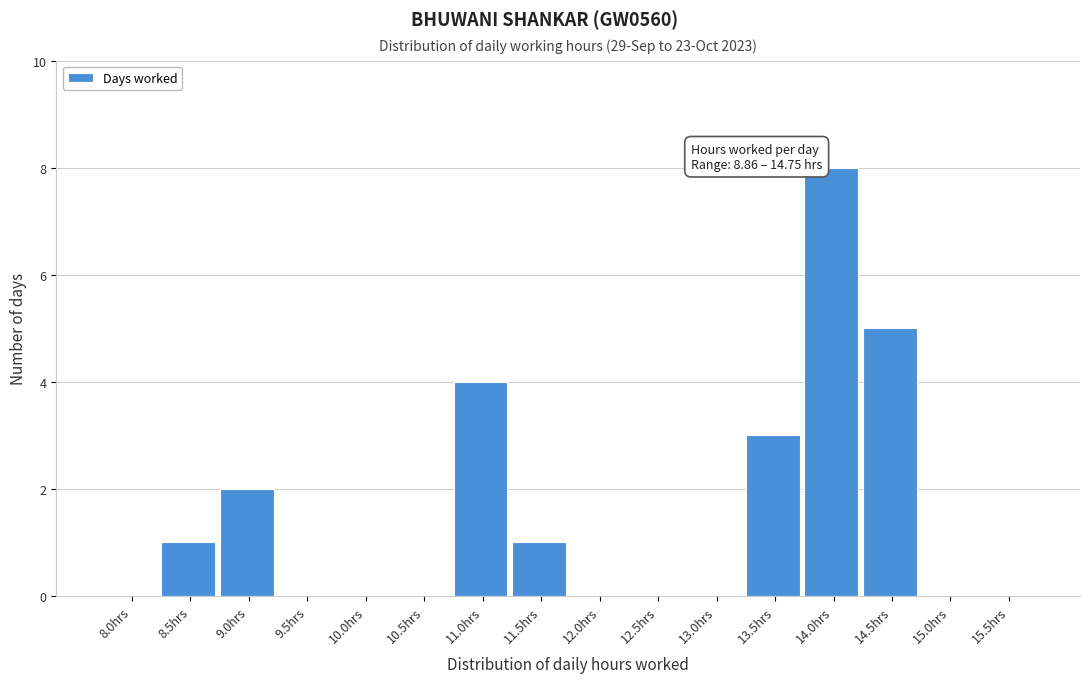

Reading right to left, transcribe all the data shown in this chart.

15.5hrs=0	15.0hrs=0	14.5hrs=5	14.0hrs=8	13.5hrs=3	13.0hrs=0	12.5hrs=0	12.0hrs=0	11.5hrs=1	11.0hrs=4	10.5hrs=0	10.0hrs=0	9.5hrs=0	9.0hrs=2	8.5hrs=1	8.0hrs=0